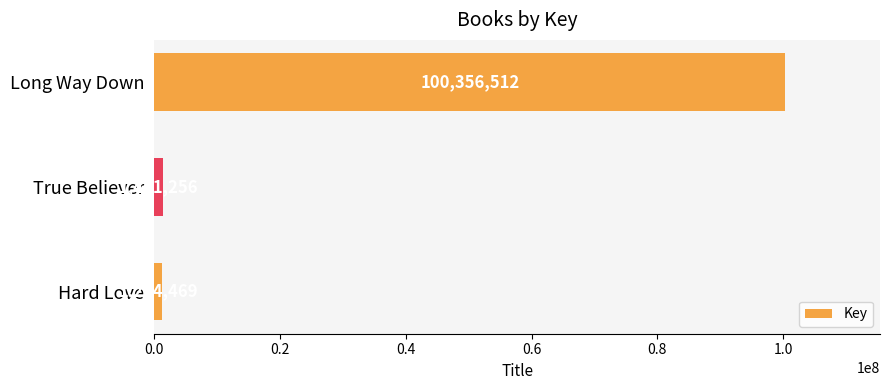

Reading top to bottom, extract all data points from this chart.

Long Way Down=100356512	True Believer=1461256	Hard Love=1234469